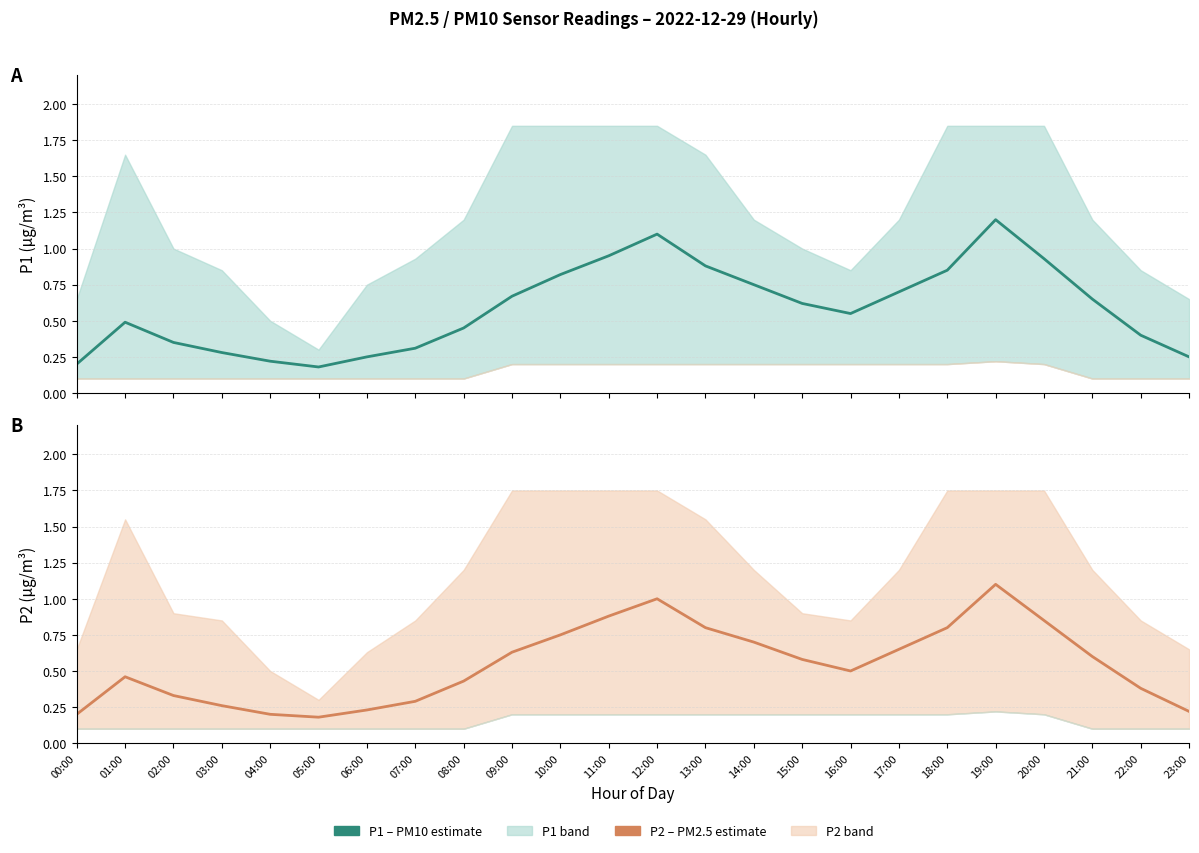

Rank the series at 02:00 from lowest to highest value.

P2, P1